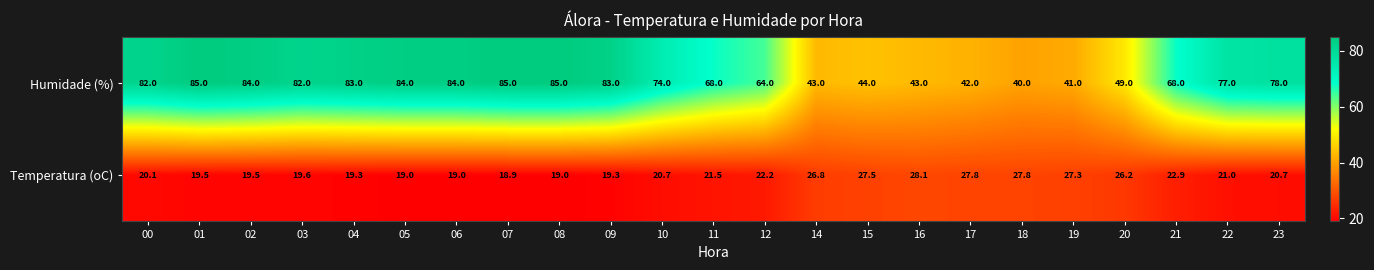

At how many categories does at least one series exceed 21?

23